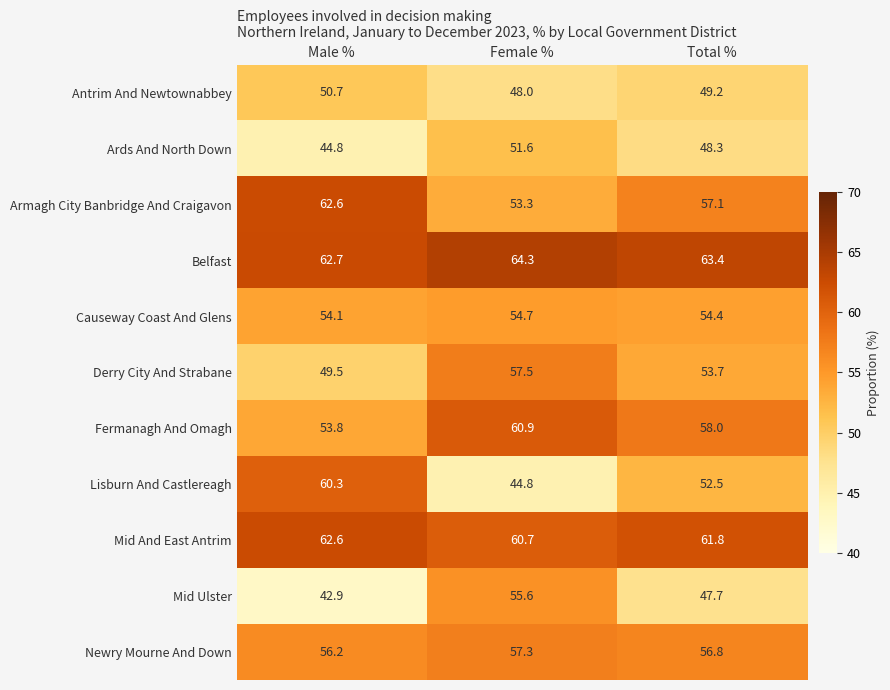

What is the minimum value shown in the chart?

42.9